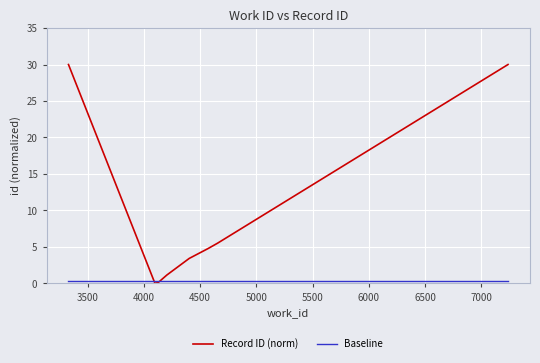

Which series has the widest spread of values?

Record ID (norm)